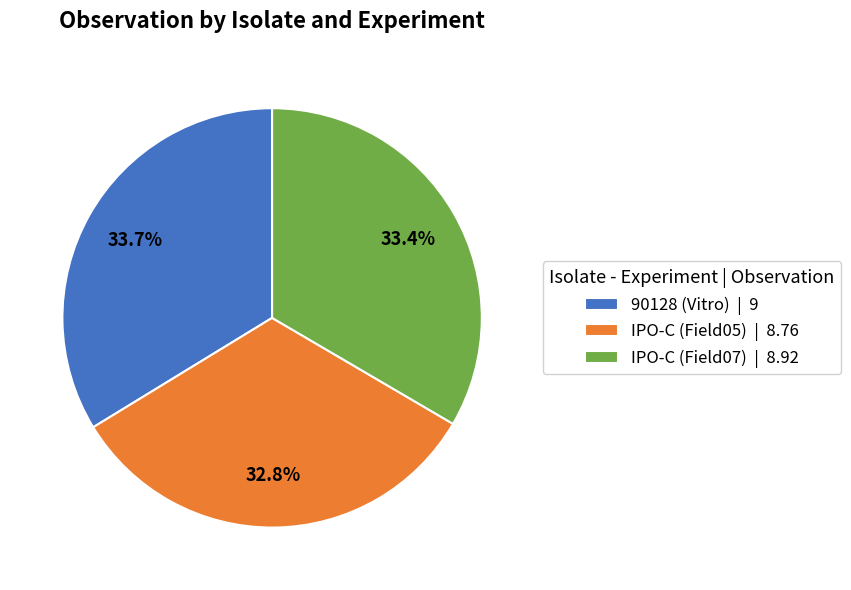

Approximately how many times larger is the value at 90128 (Vitro) compared to IPO-C (Field07)?

1.0